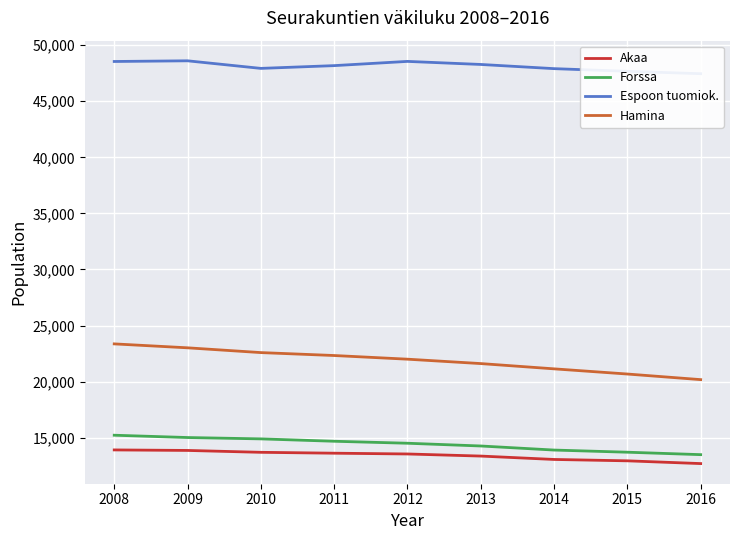

Which category has the lowest value across all series?

2016